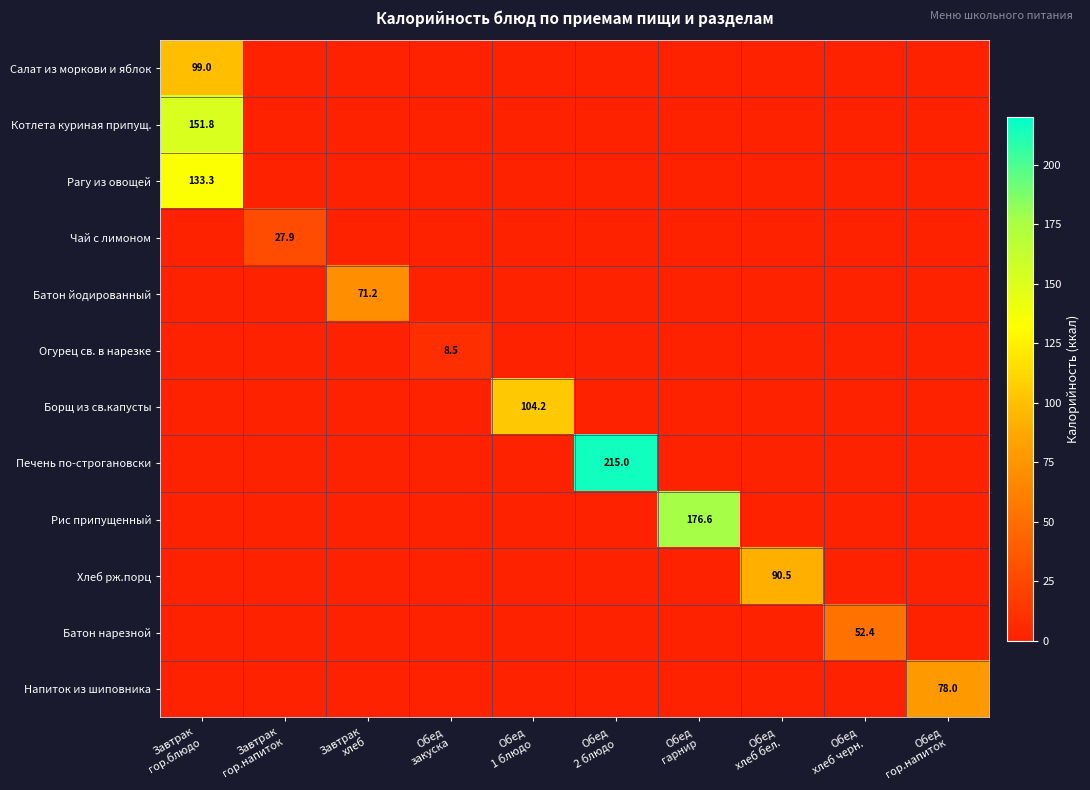

At which label does Рагу из овощей reach its minimum?

Завтрак гор.напиток